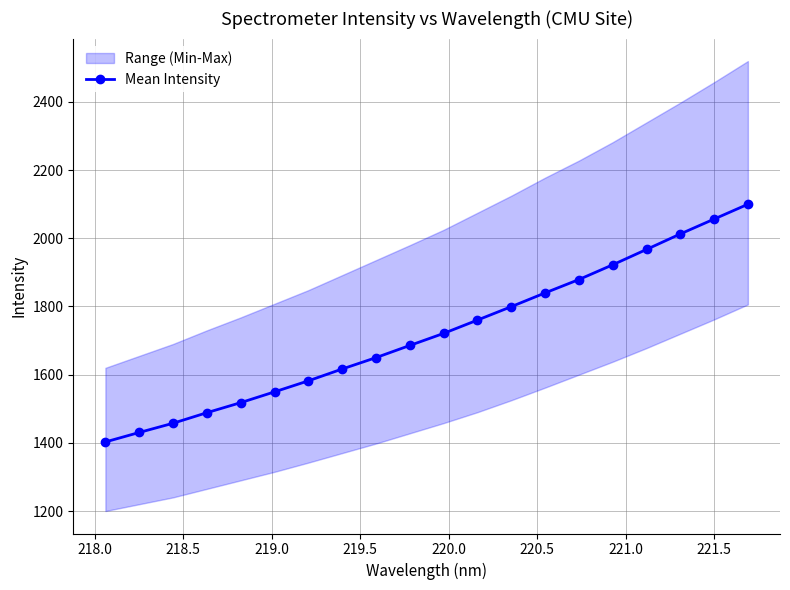

What is the difference between the second highest and second lowest values?

626.0